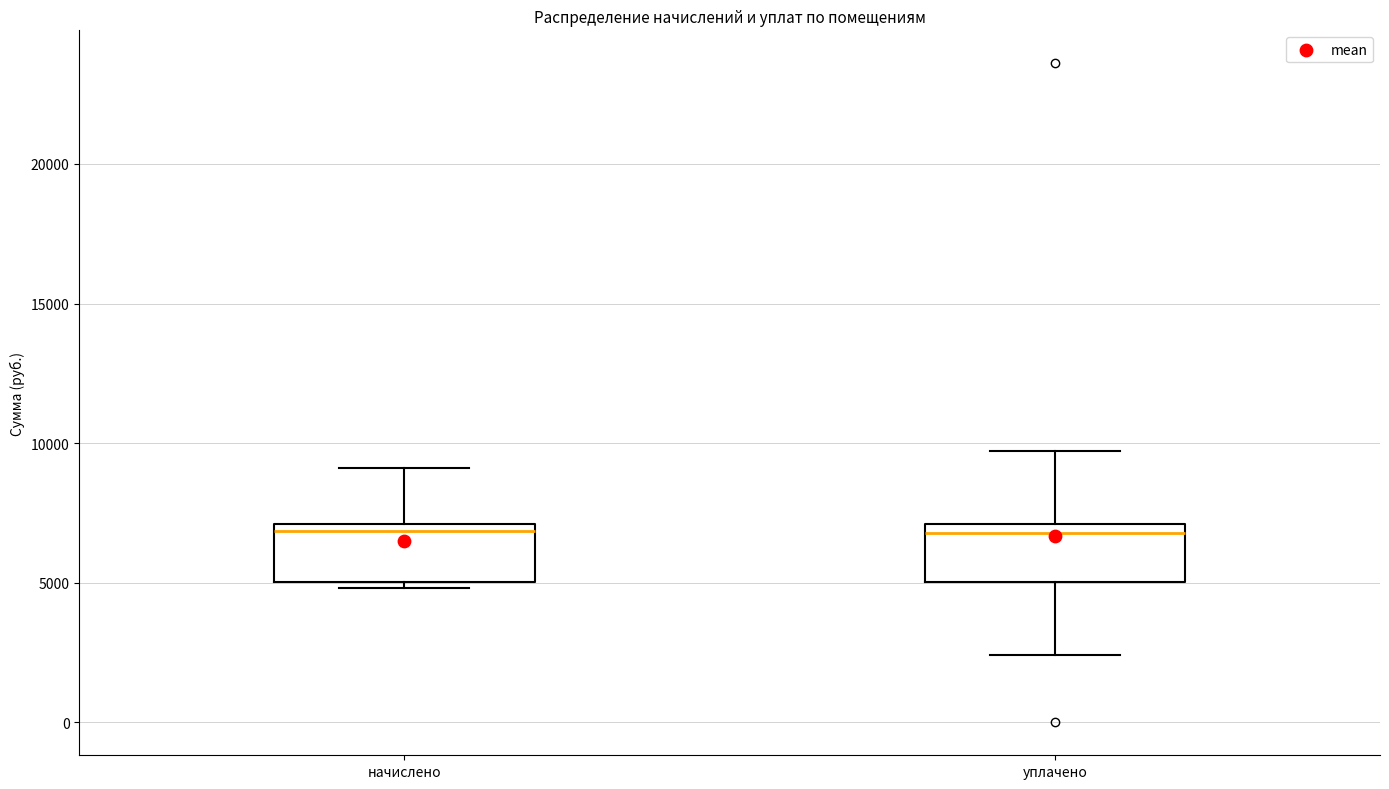

Reading left to right, transcribe this box plot: for each box, give where its median line is, the range the box spans, and where its two whiskers end, as read against the y-axis. The values are not printed on the chart, so give them approximately, as read against the axis.

начислено: median 7000 (just below the box's upper edge), box 5000 to 7000, whiskers 5000 (just below the box's lower edge) to 9000
уплачено: median 7000 (just below the box's upper edge), box 5000 to 7000, whiskers 2500 to 9500